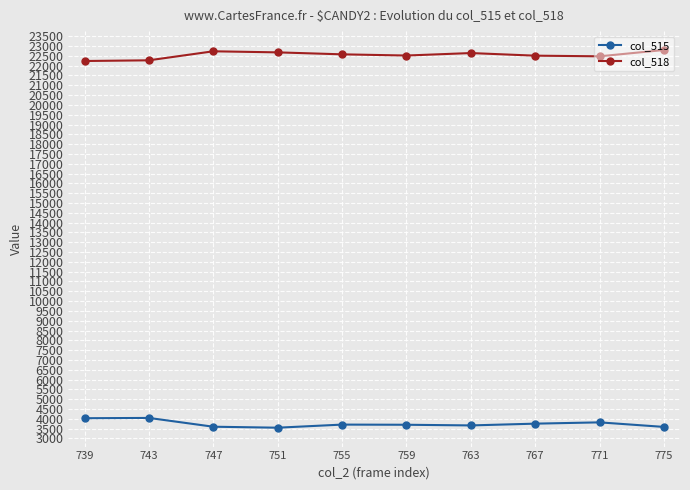

Is it true that col_518 equals 10984 at 771?

False